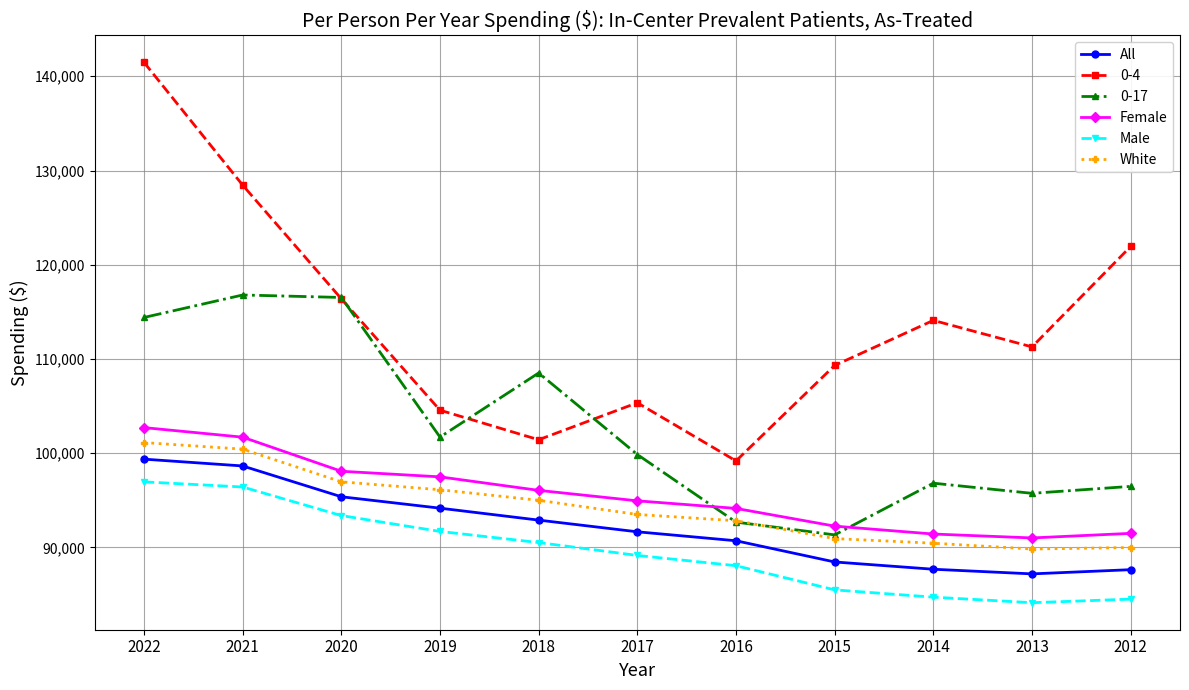

True or false: 0-4 and Female intersect in this chart.

False